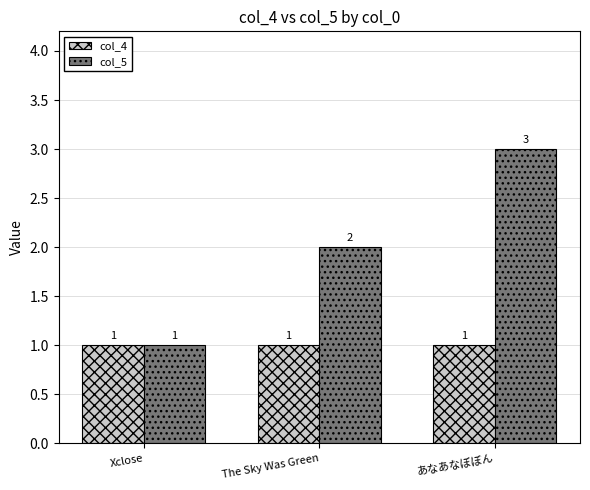

Which series has the widest spread of values?

col_5